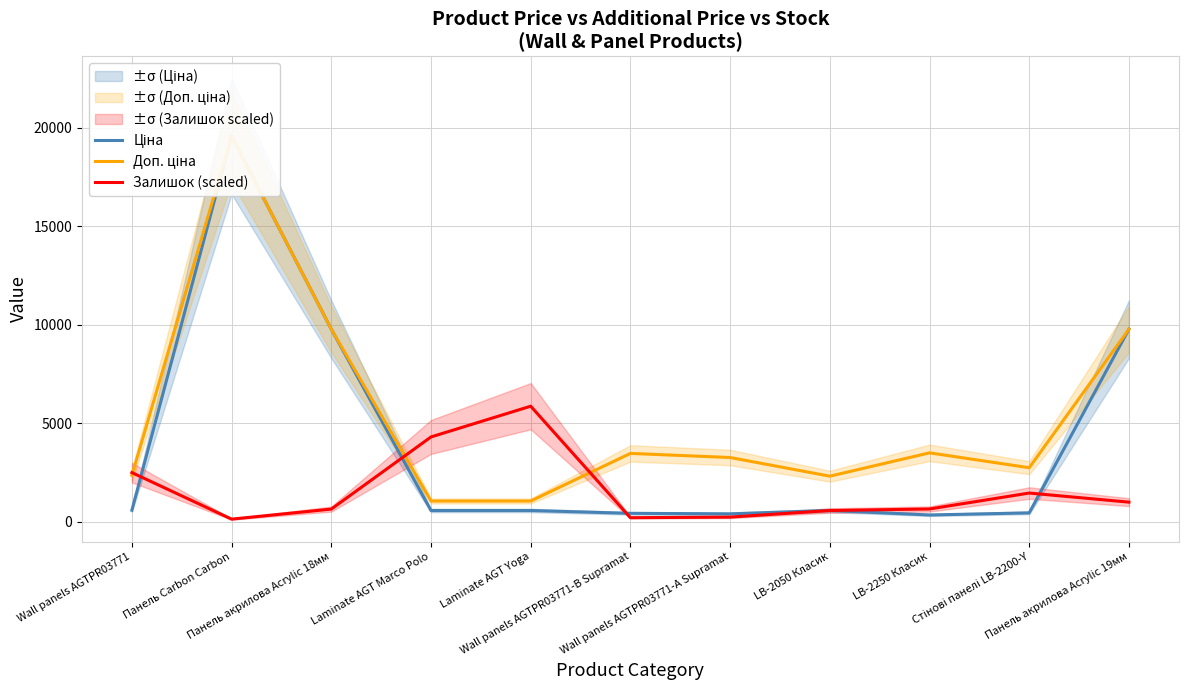

How many data points in Залишок (scaled) are above 655?

6